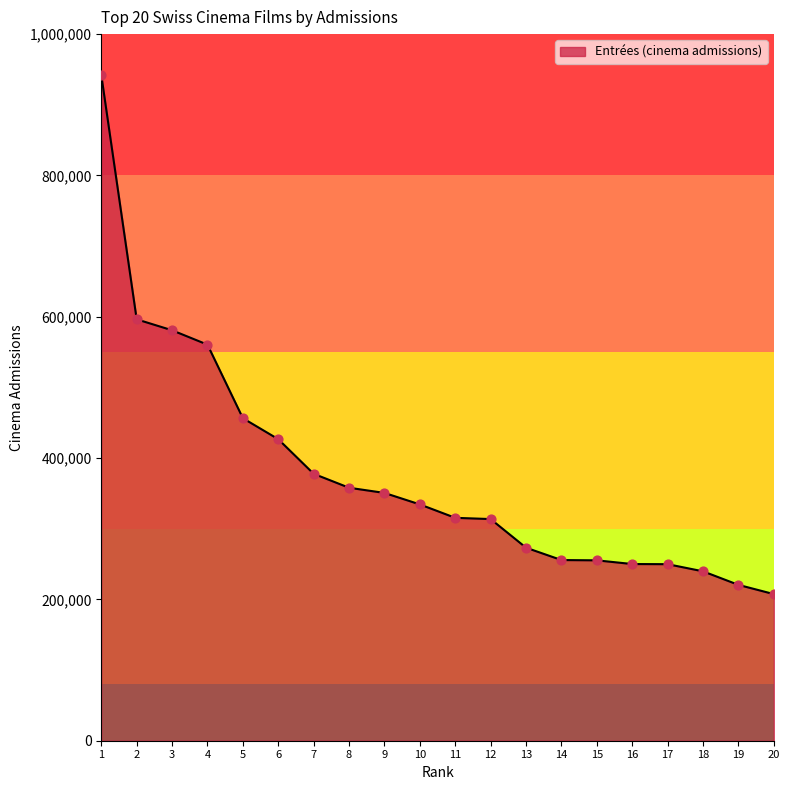

What is the ratio of the value at 18 to the value at 17?

1.0